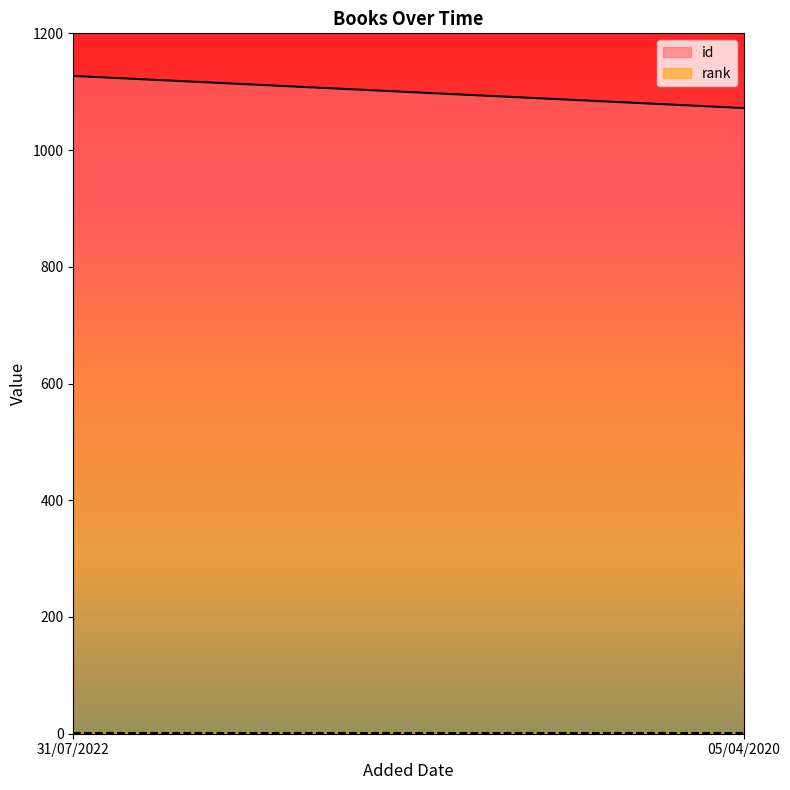

At 05/04/2020, list the series in order from smallest to largest.

rank, id